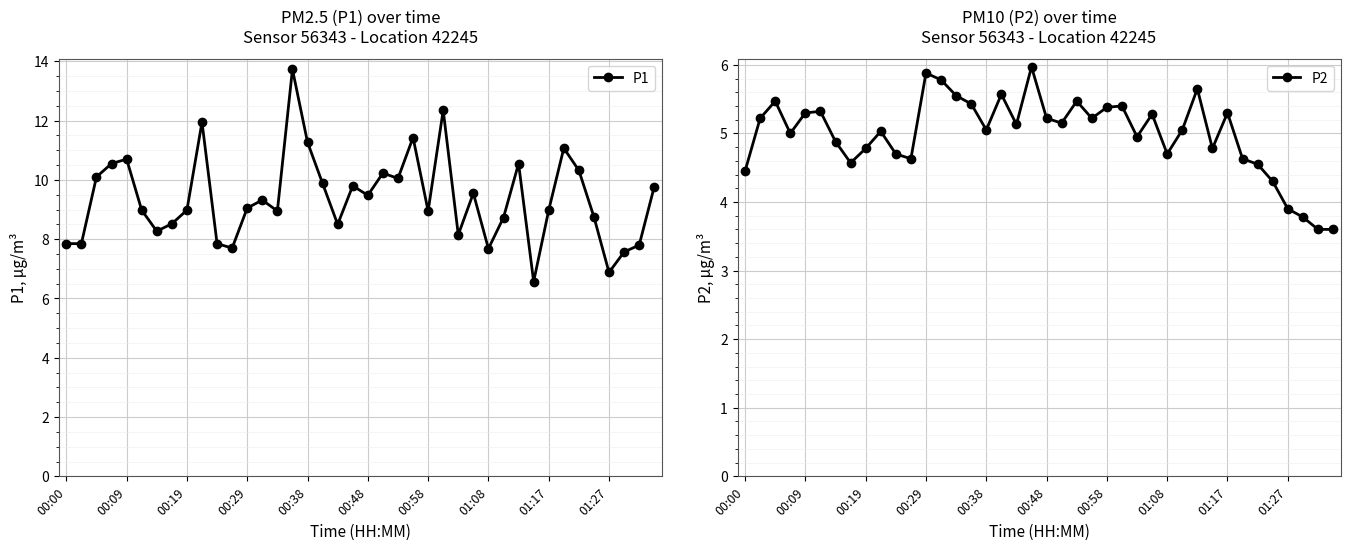

Is it true that P1 equals 9.5 at 00:48?

True